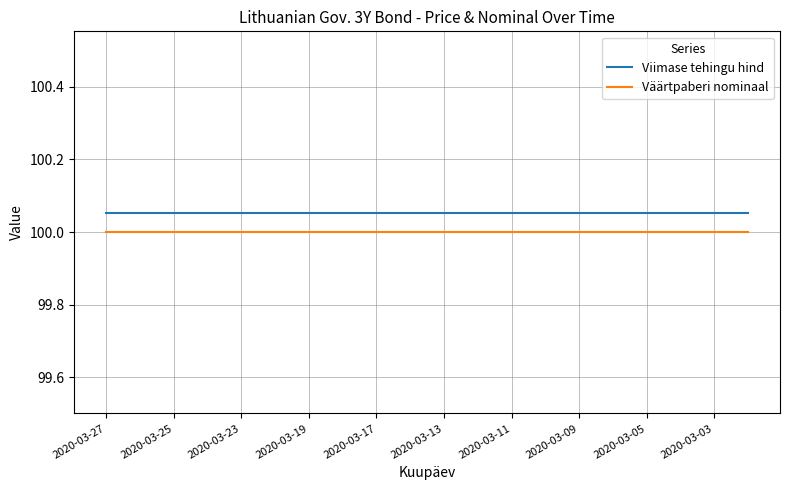

What is the smallest value displayed?

100.0